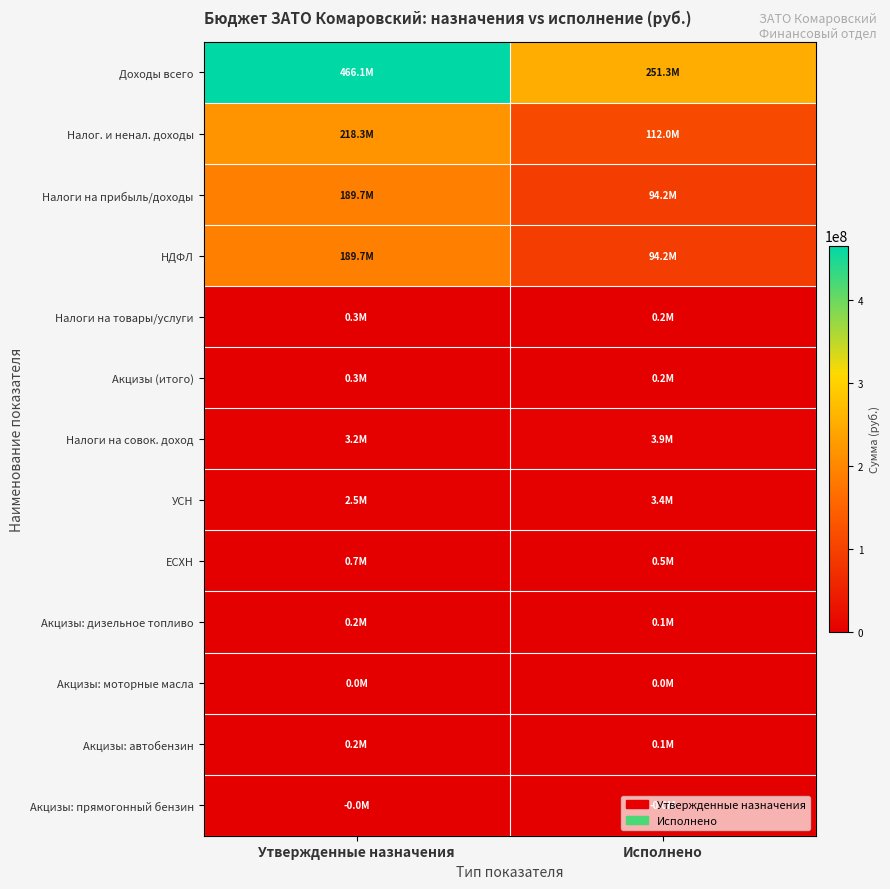

Between Исполнено and Утвержденные назначения, which is larger?

Утвержденные назначения